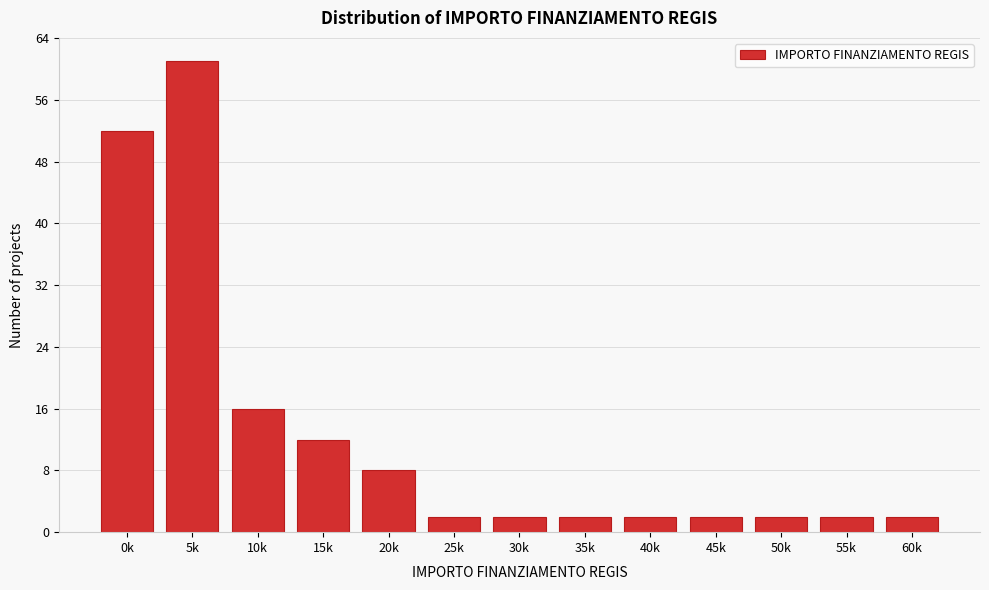

Reading left to right, extract all data points from this chart.

52	61	16	12	8	2	2	2	2	2	2	2	2